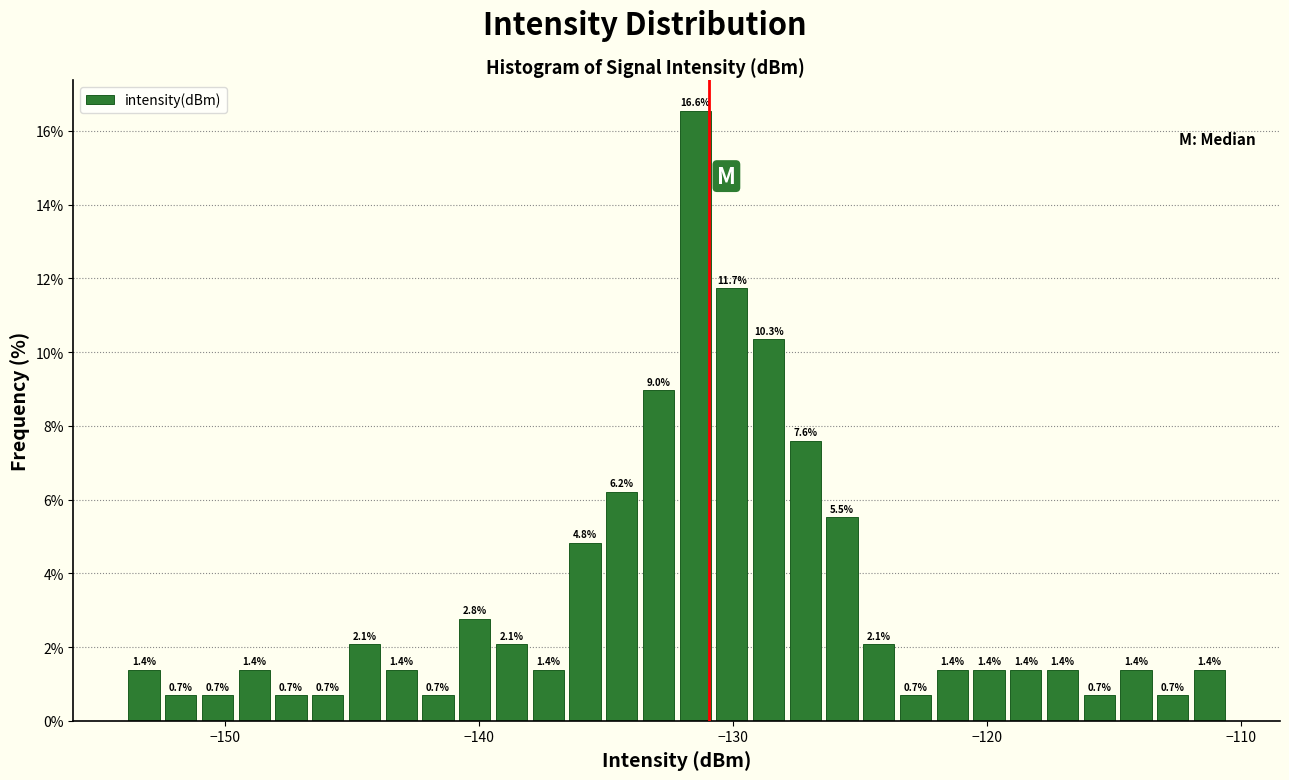

Read against the x-axis, roughly where is the centre of the tallest bar?

-131